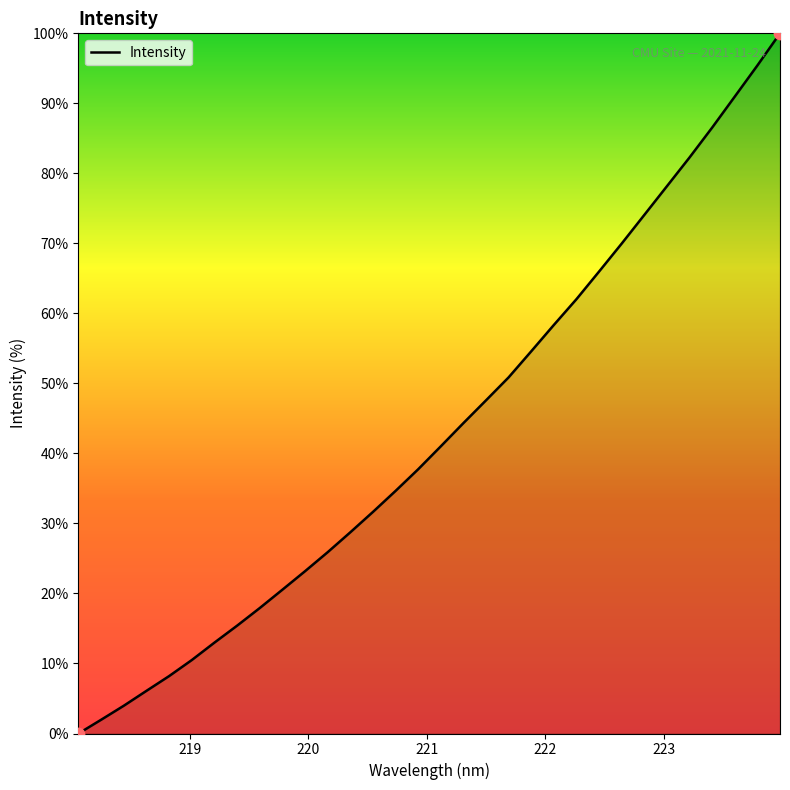

What is the maximum value shown in the chart?

100.0